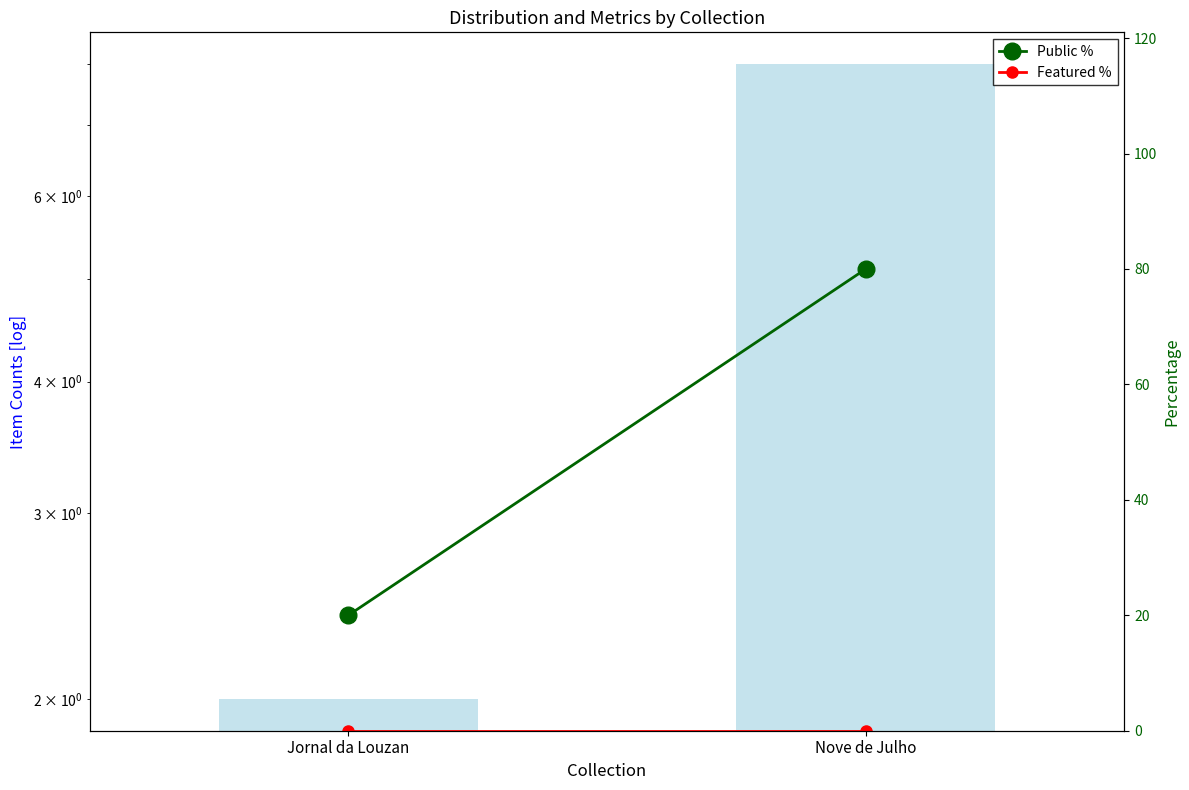

At Nove de Julho, list the series in order from largest to smallest.

Public %, Item Counts, Featured %